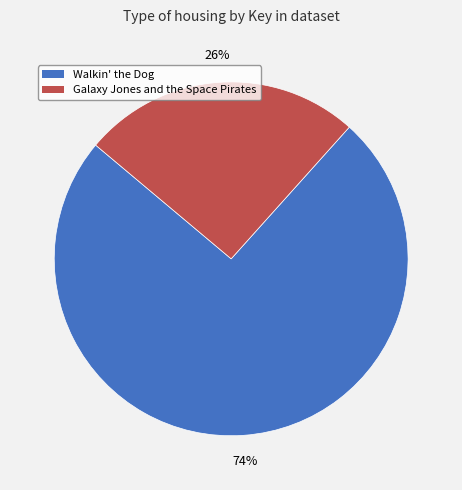

The Galaxy Jones and the Space Pirates slice represents 18% of the pie. True or false?

False